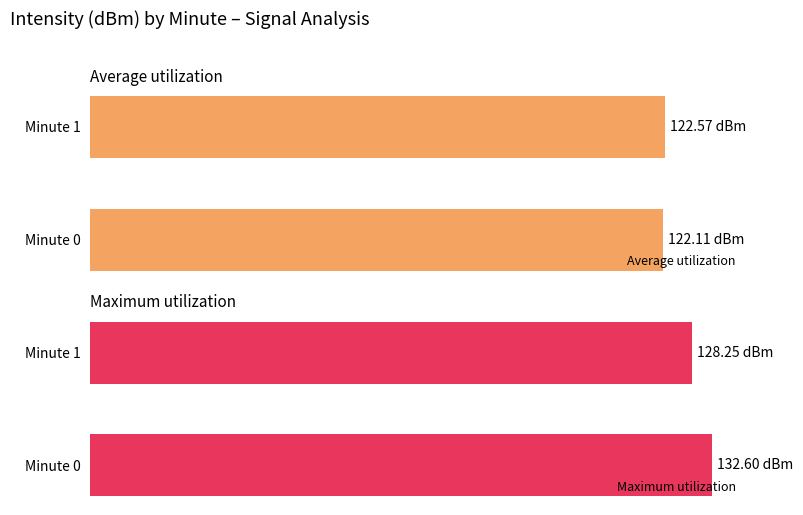

How many bars are there in each group?

2